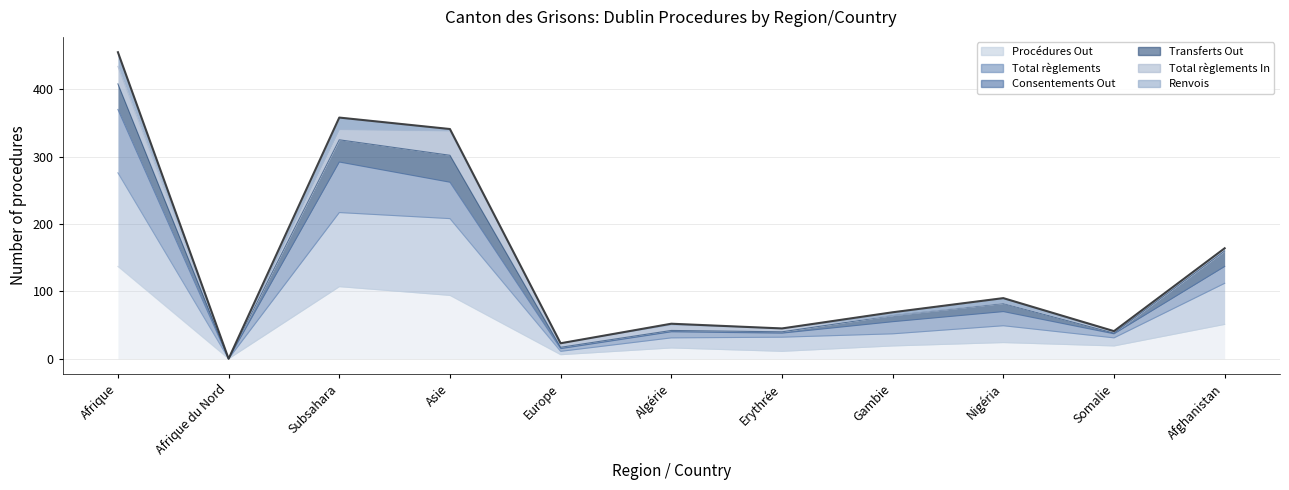

How many positive values does the Consentements Out series have?

10